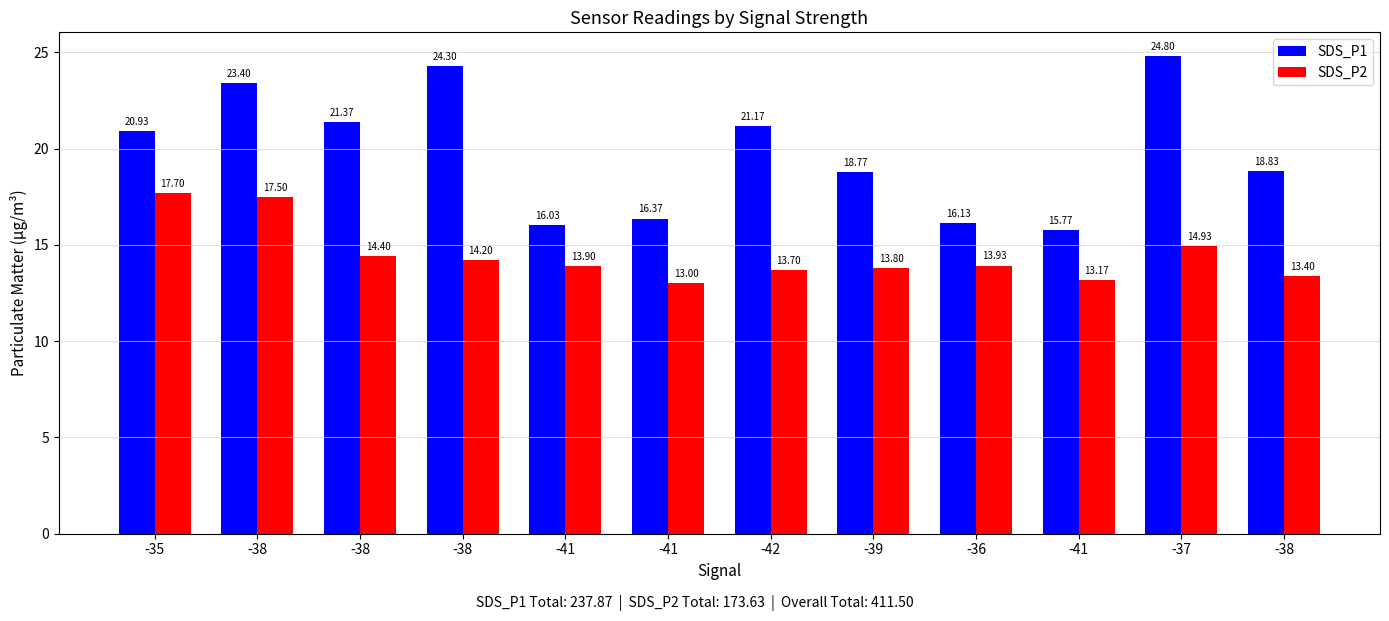

How many categories are shown in the chart?

12